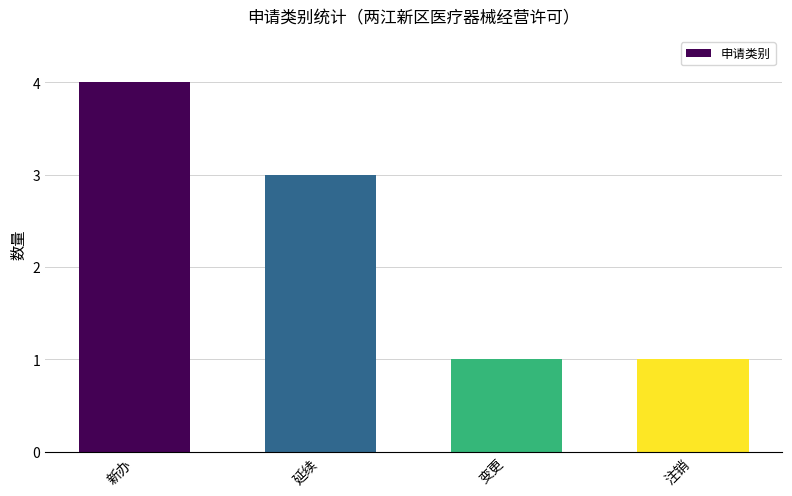

Between 新办 and 延续, which is larger?

新办